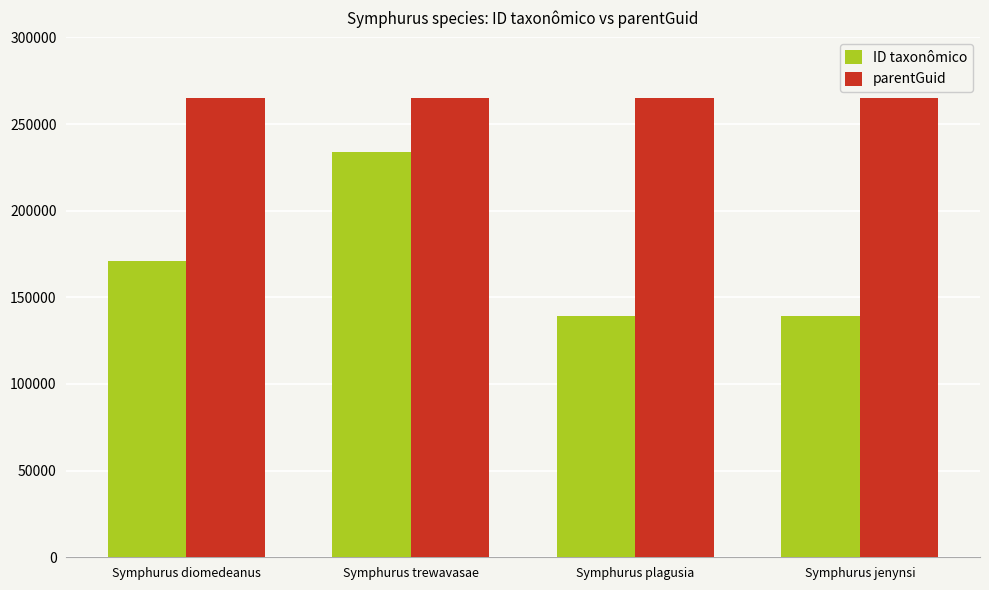

How many bars are there in total?

8